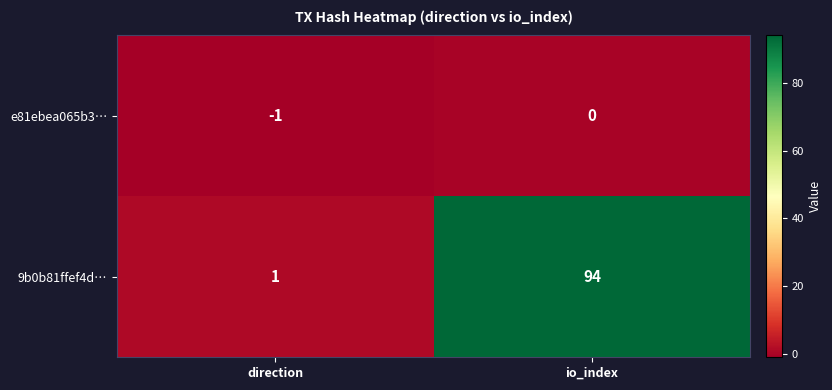

Which series has the largest total across all categories?

9b0b81ffef4d…